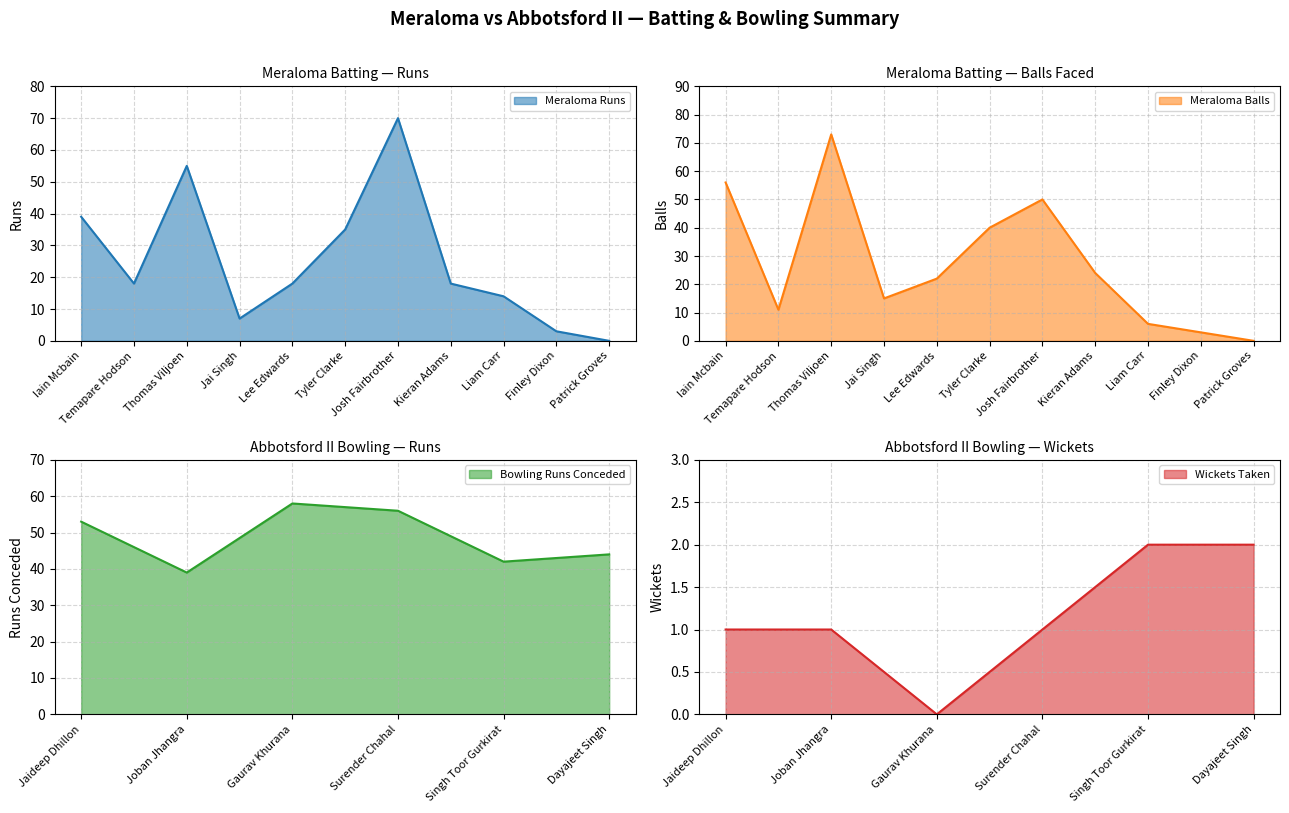

Which series has the widest spread of values?

Meraloma Balls